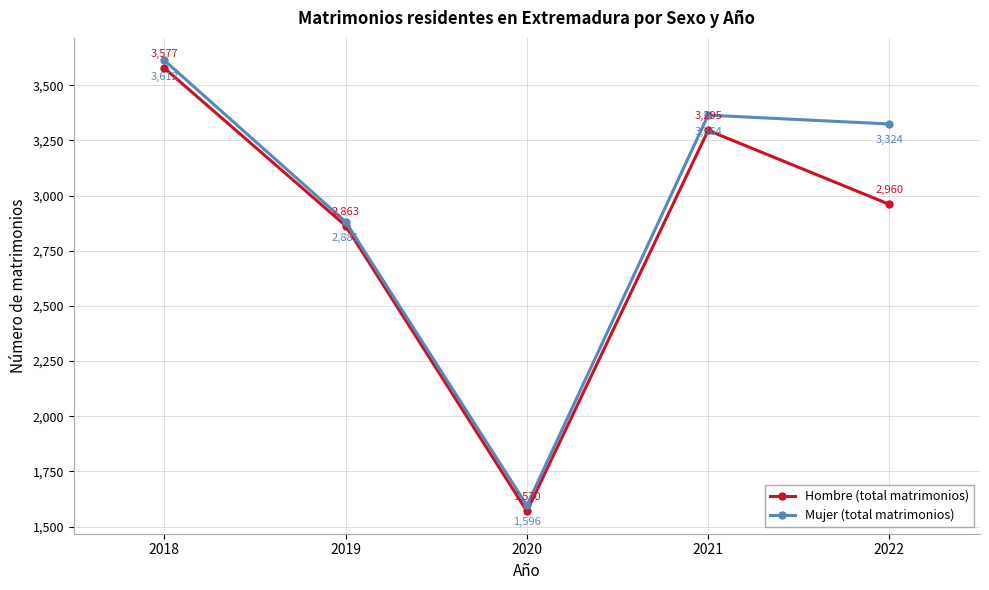

Reading left to right, what are all the values shown in this chart?

Hombre (total matrimonios): 2018=3577	2019=2863	2020=1570	2021=3295	2022=2960
Mujer (total matrimonios): 2018=3612	2019=2881	2020=1596	2021=3364	2022=3324